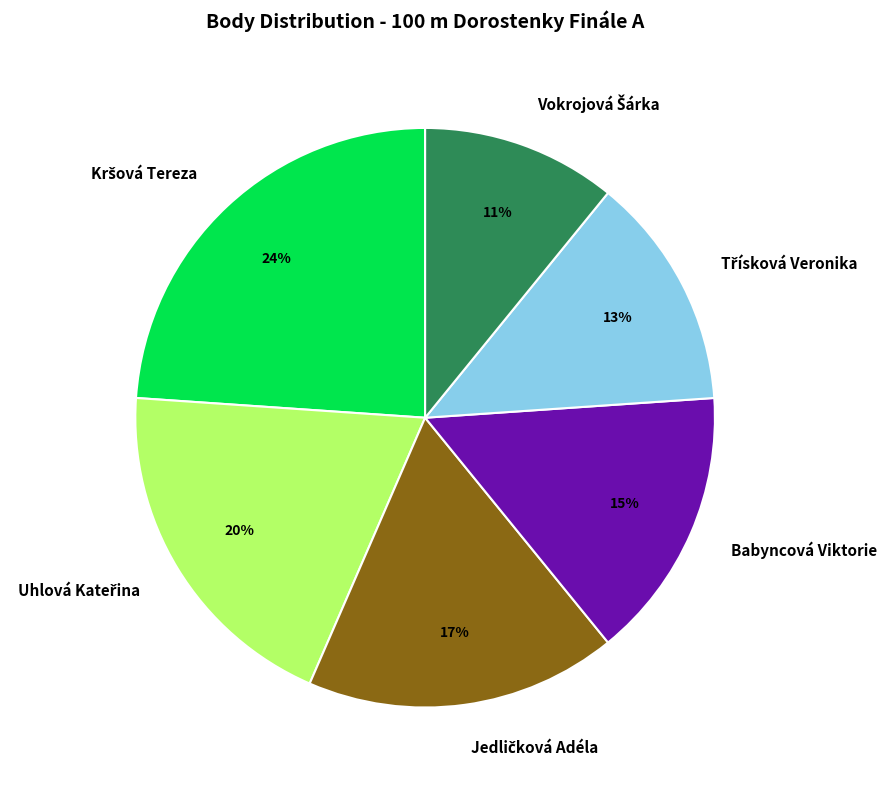

Does any single category account for the majority?

No